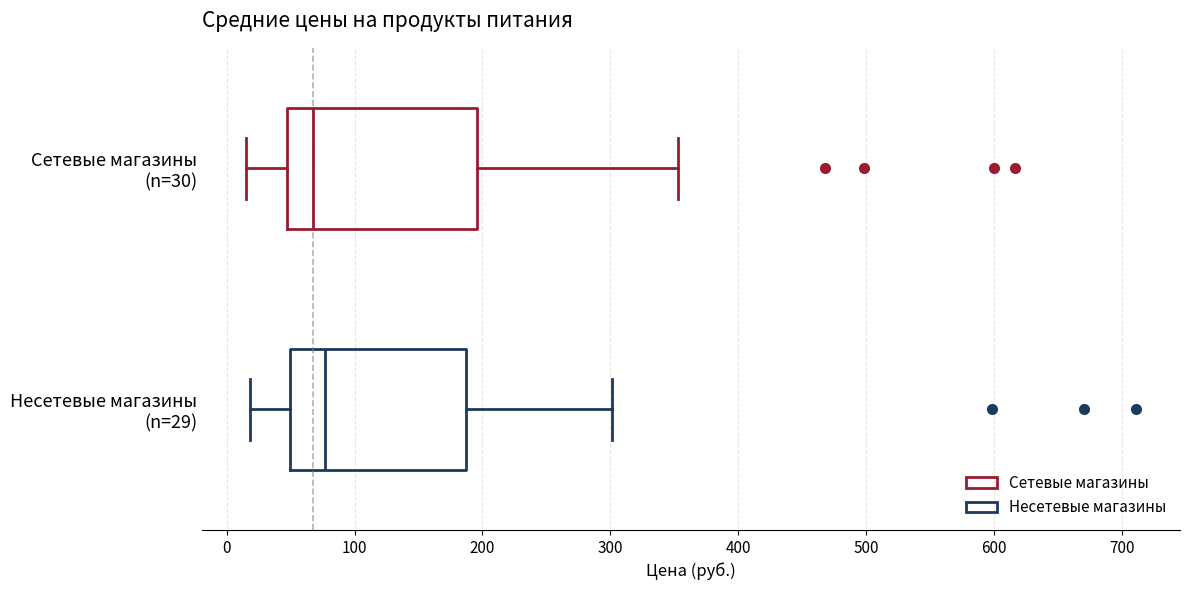

Reading bottom to top, transcribe this box plot: for each box, give where its median line is, the range the box spans, and where its two whiskers end, as read against the x-axis. The values are not printed on the chart, so give them approximately, as read against the axis.

Несетевые магазины (n=29): median 80, box 50 to 190, whiskers 20 to 300
Сетевые магазины (n=30): median 70, box 50 to 200, whiskers 20 to 350